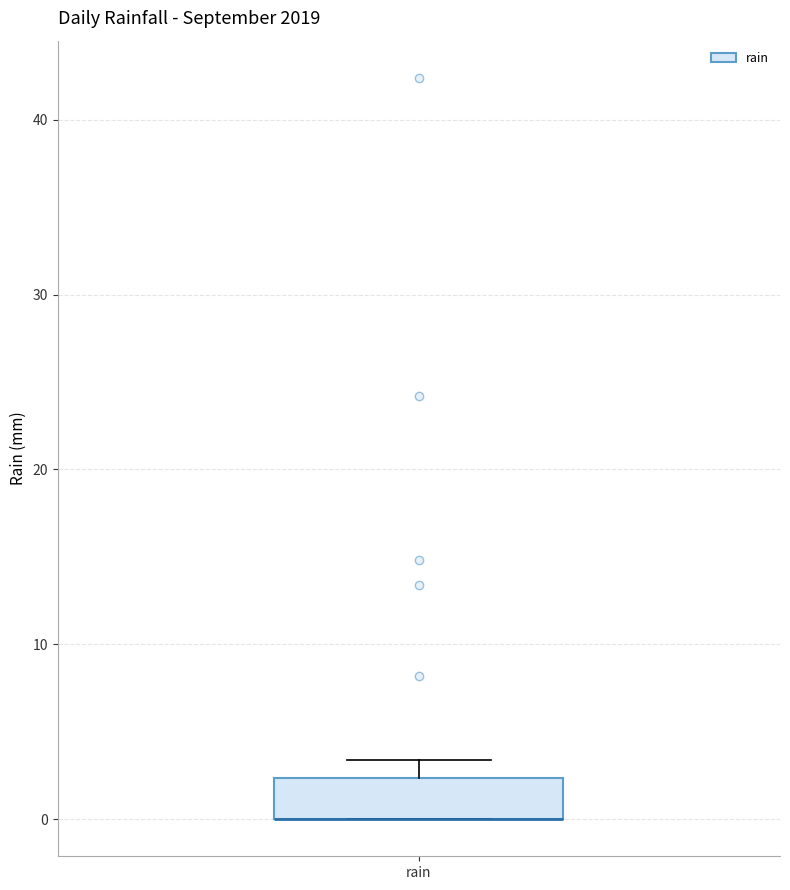

Read this box plot against the y-axis: the position of the median line, the range covered by the box, and the ends of both whiskers. The values are not printed on the chart, so give them approximately, as read against the axis.

median 0 (drawn on the box's lower edge), box 0 to 2, whiskers 0 to 3